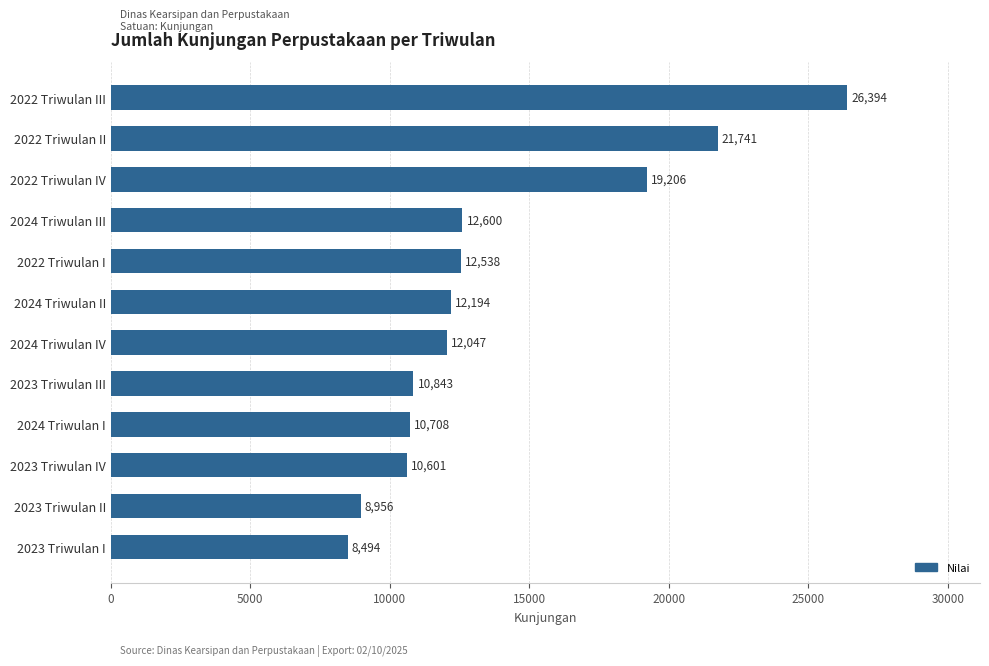

Does the chart contain stacked bars?

No